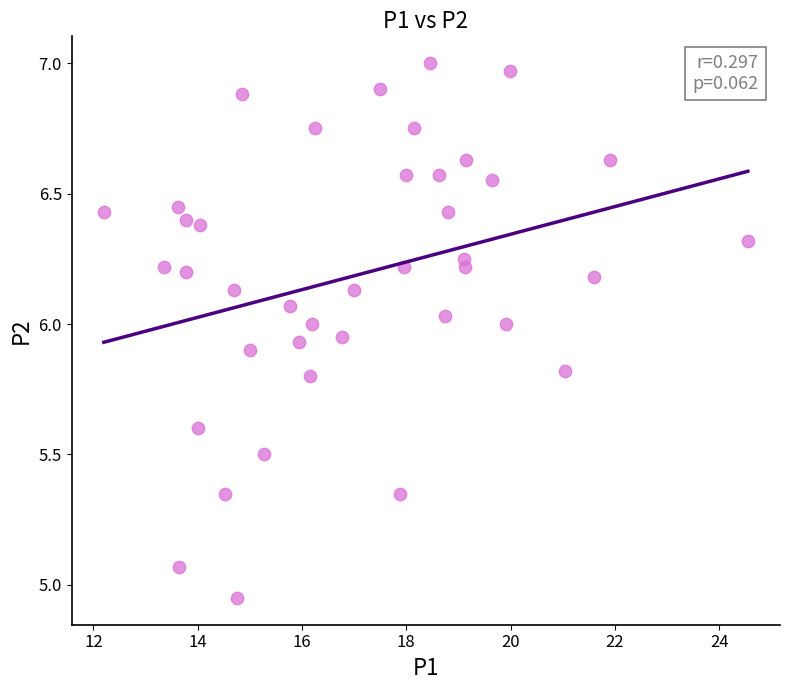

What is the range of X values (max minus min)?

12.4